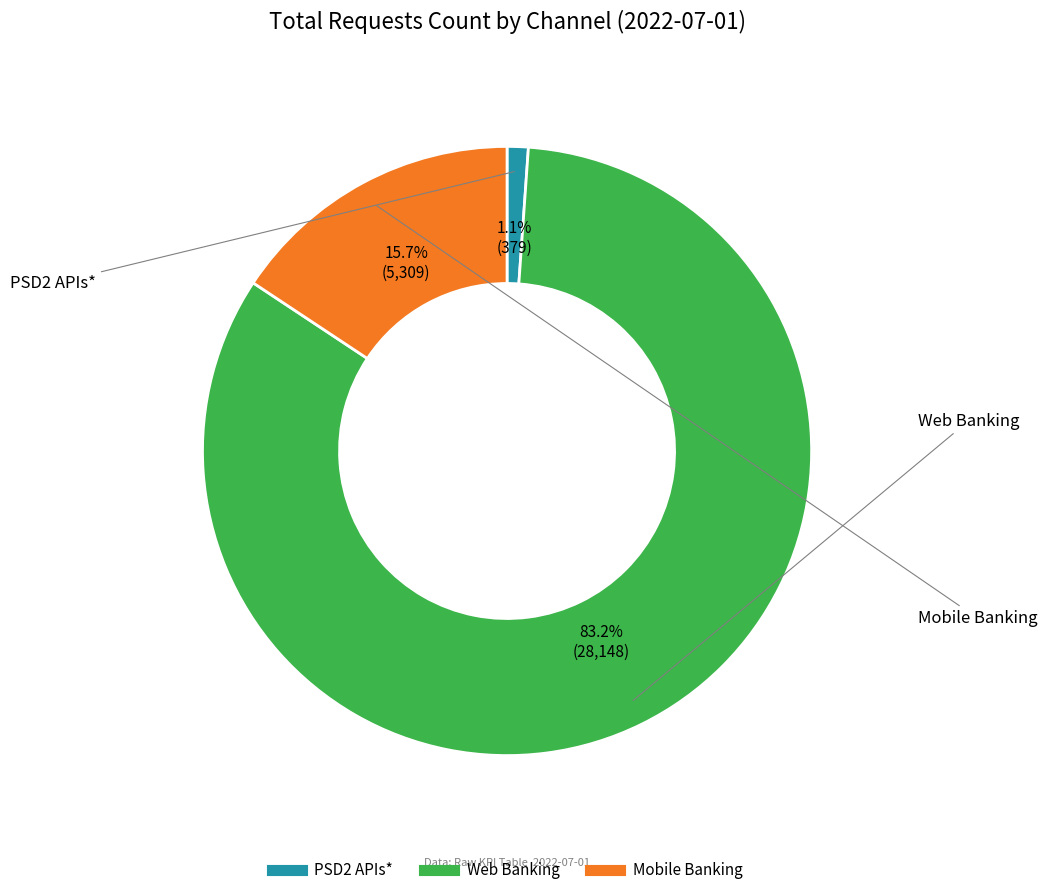

To the nearest percent, what is the combined percentage of Mobile Banking and Web Banking?

99%